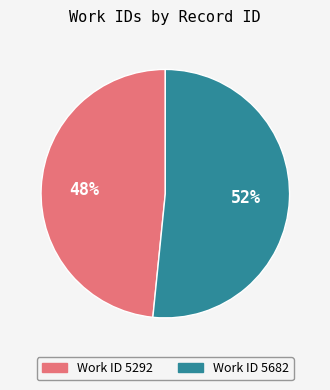

Is there any slice that represents more than half of the pie?

Yes